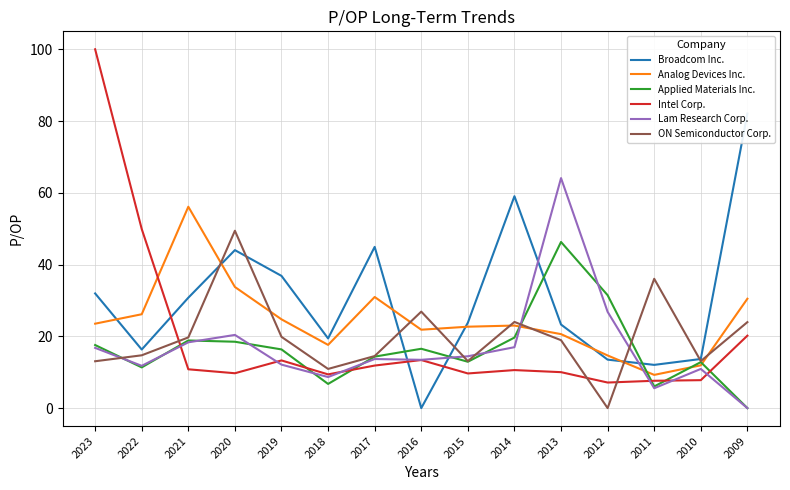

How many values in Lam Research Corp. are above zero?

14